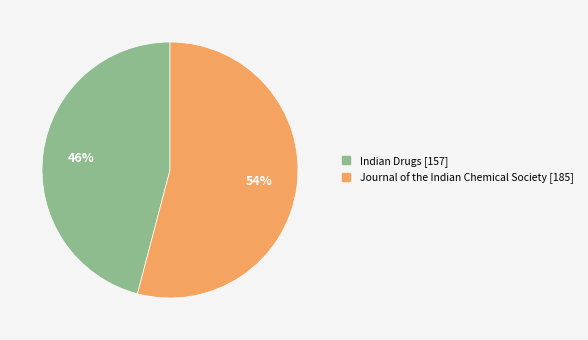

Approximately how many times larger is the value at Journal of the Indian Chemical Society compared to Indian Drugs?

1.2